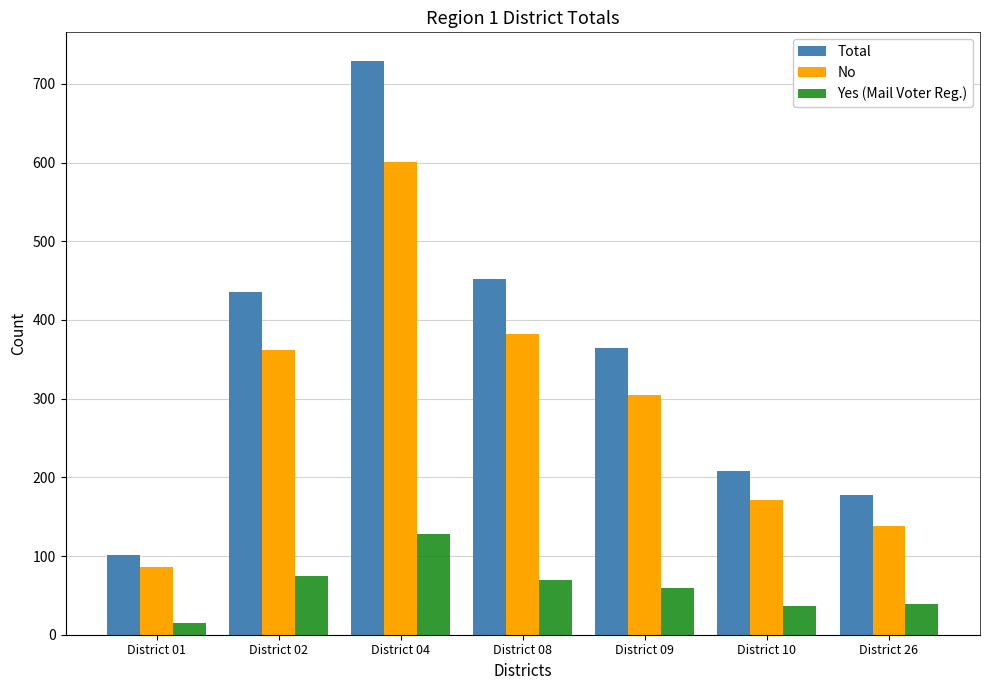

Is the value of No at District 02 greater than the value of Yes (Mail Voter Reg.) at District 08?

Yes